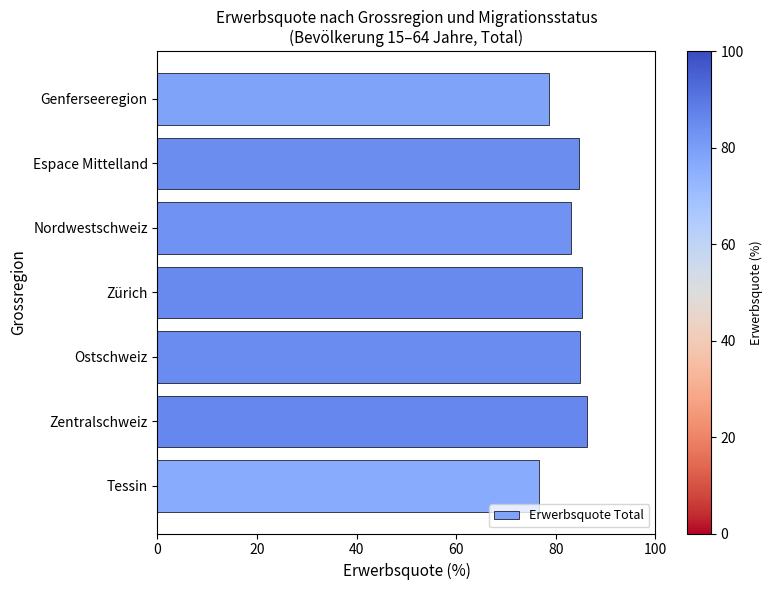

Approximately how many times larger is the value at Ostschweiz compared to Nordwestschweiz?

1.0